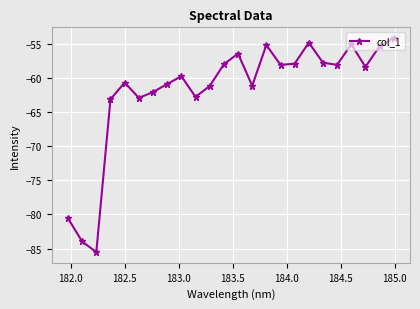

What is the smallest value displayed?

-85.5